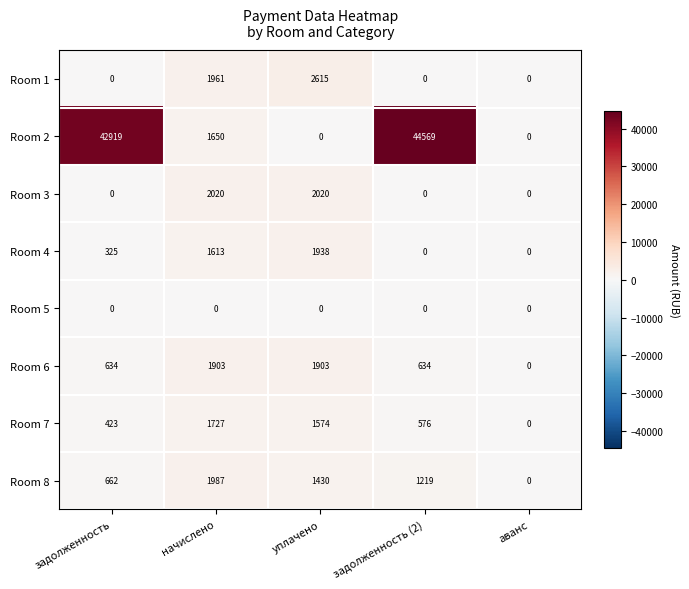

What is the difference between the maximum and second lowest values in the Room 1 series?

2615